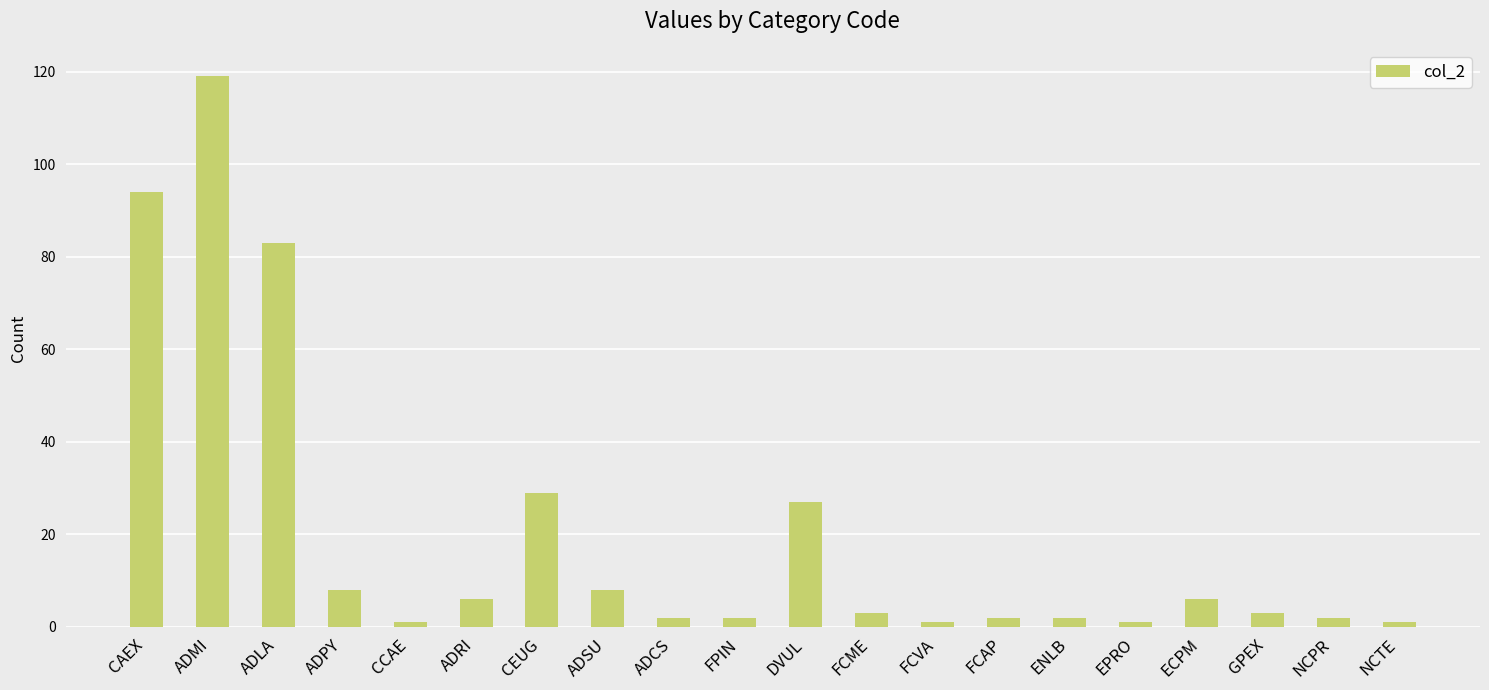

What is the label of the 17th bar from the right?

ADPY